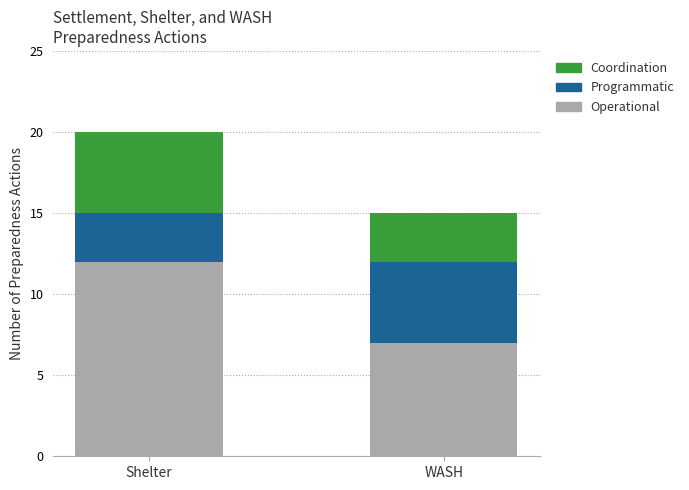

What value does the Operational series have at Shelter?

12